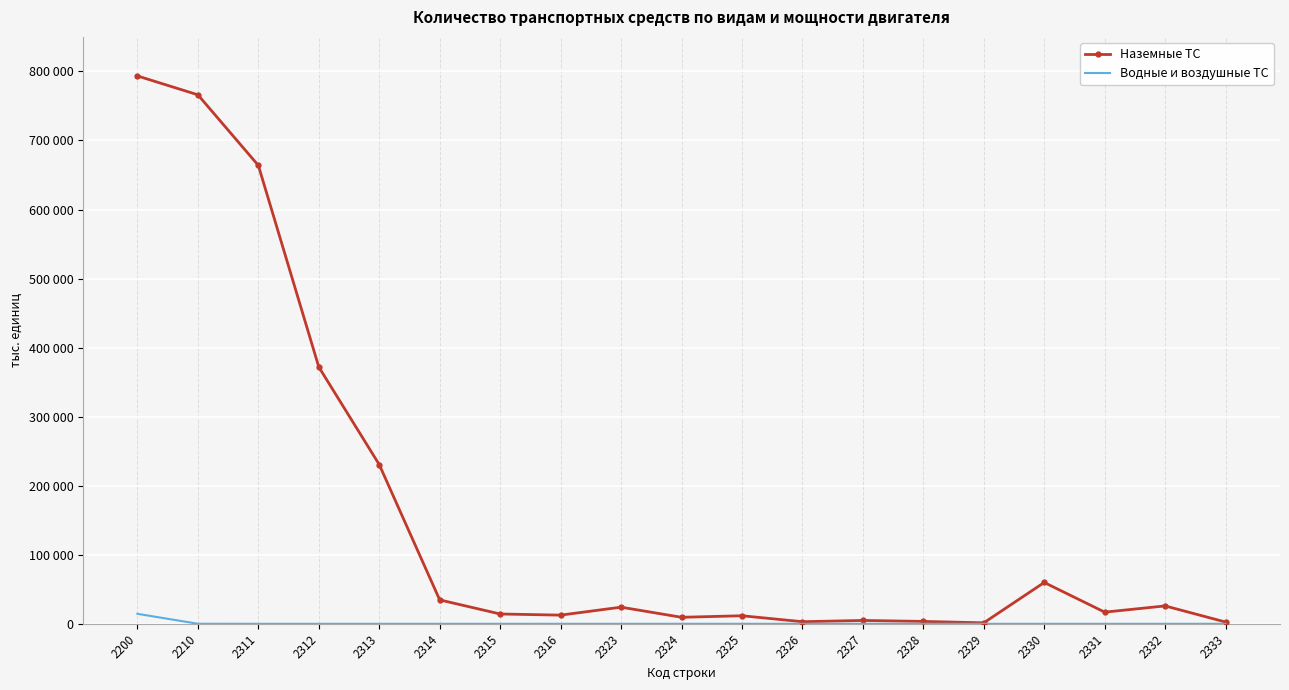

Which series has the largest total across all categories?

Наземные ТС